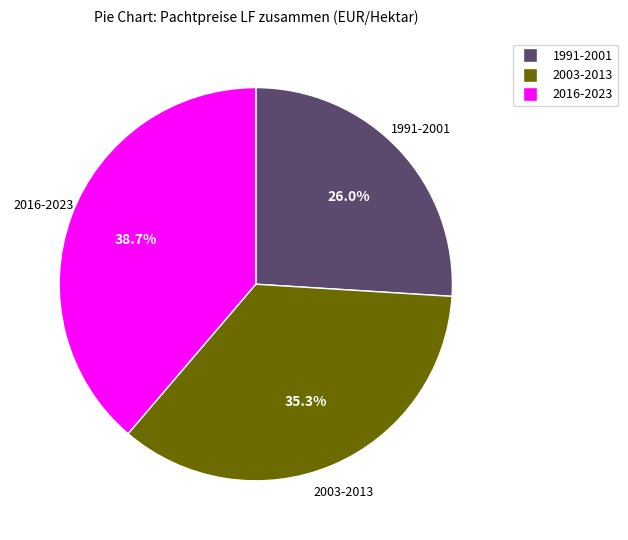

Does any single category account for the majority?

No